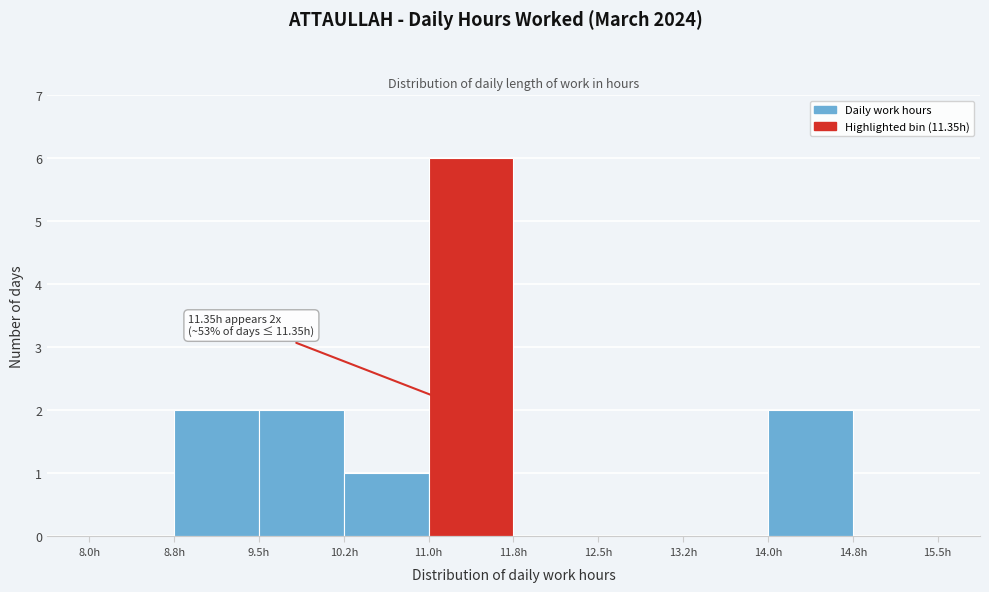

Which range on the x-axis has the tallest bar?

11.00 to 11.75